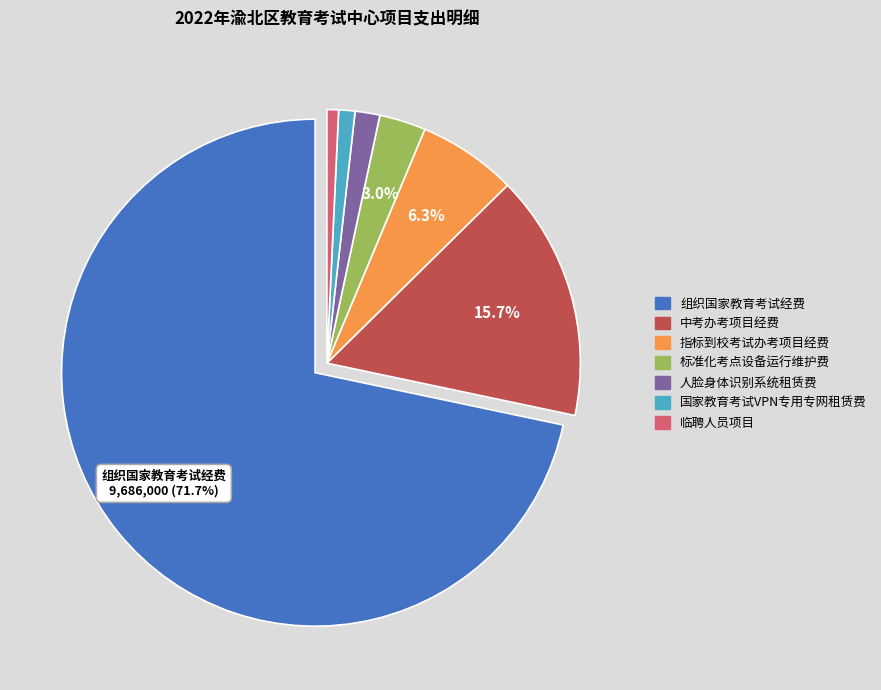

Which category has the biggest portion of the pie?

组织国家教育考试经费